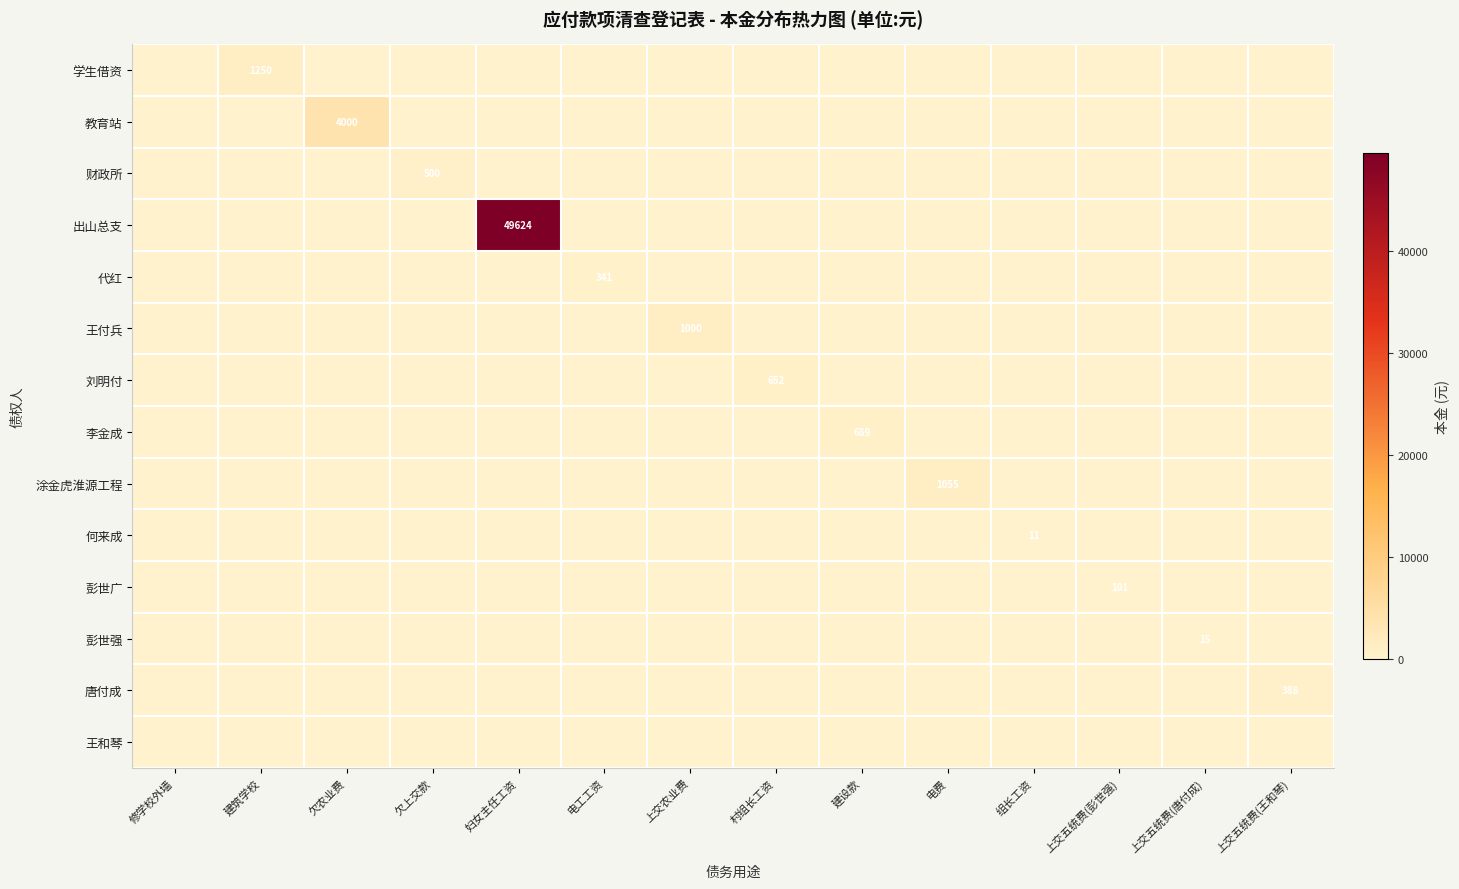

What is the maximum value shown in the chart?

49623.8